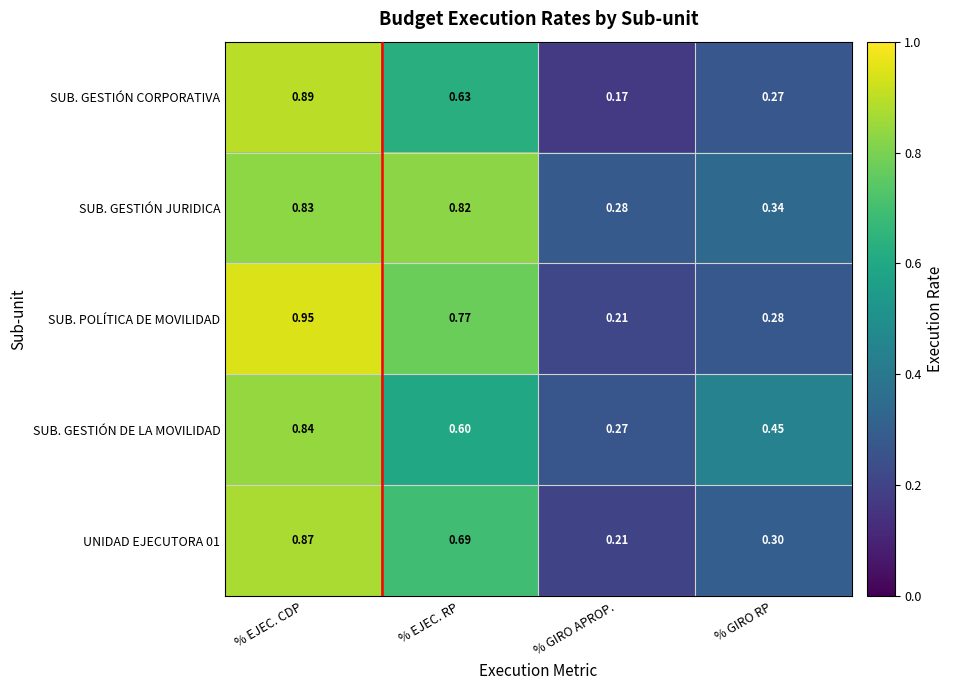

Which series changed the most between % EJEC. CDP and % GIRO APROP.?

SUB. POLÍTICA DE MOVILIDAD